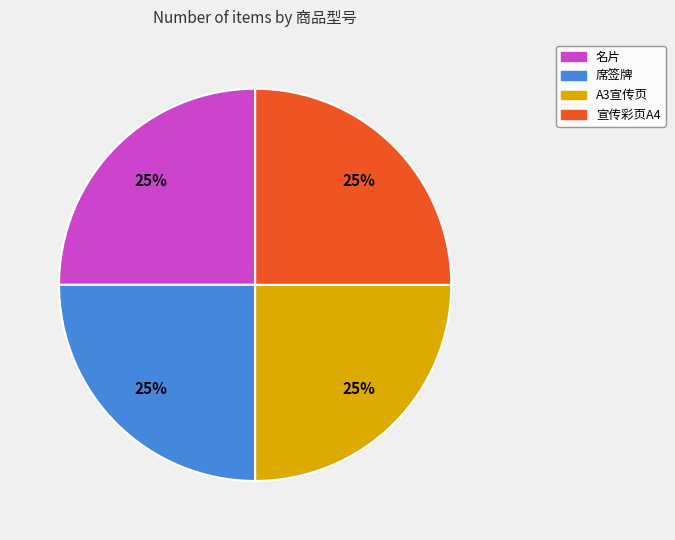

The 名片 slice represents 14% of the pie. True or false?

False